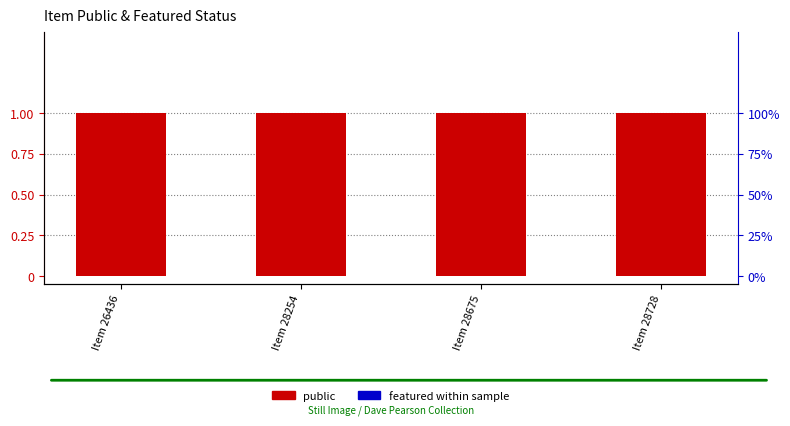

What is the sum of all public values?

4